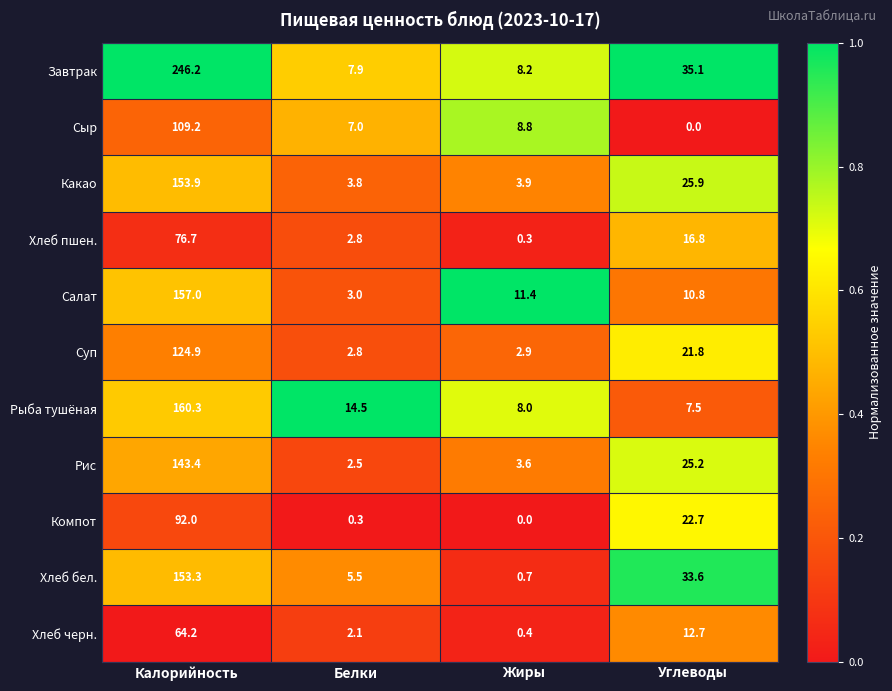

What is the sum of all Рис values?

174.7